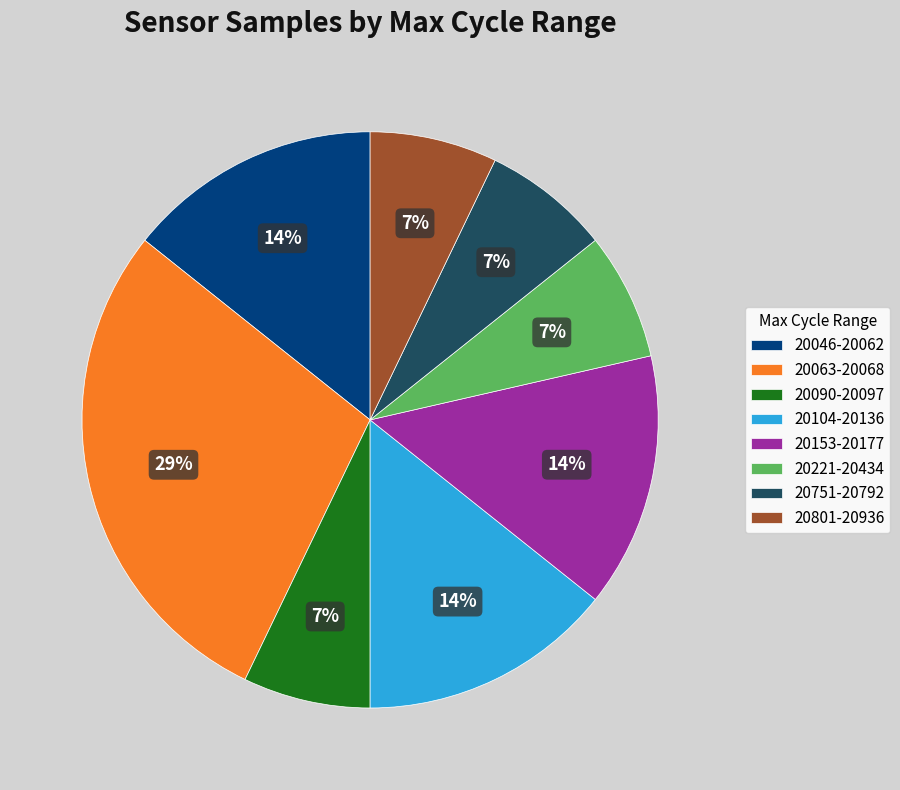

What percentage is the 20046-20062 slice, to the nearest percent?

14%